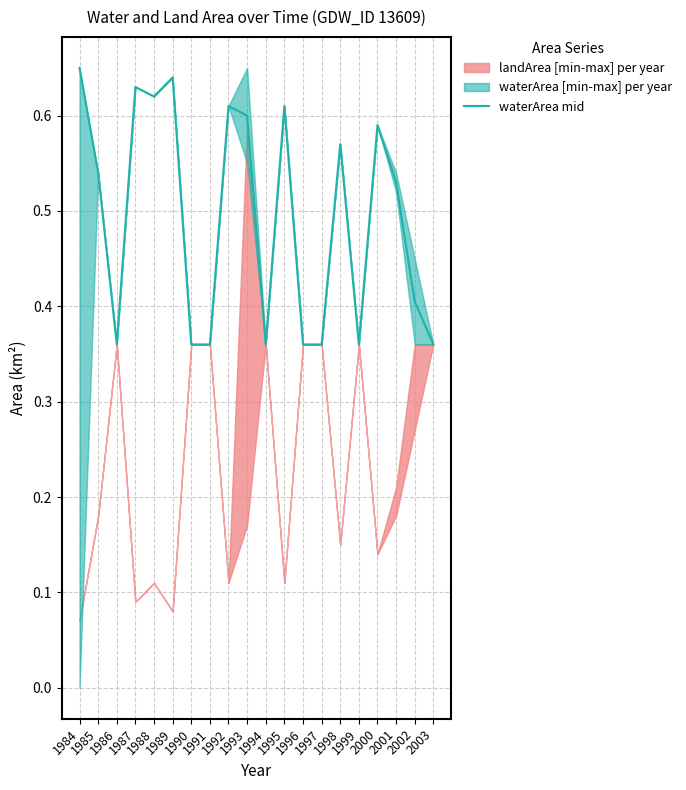

Reading right to left, extract all data points from this chart.

0.4	0.4	0.5	0.6	0.4	0.6	0.4	0.4	0.6	0.4	0.6	0.6	0.4	0.4	0.6	0.6	0.6	0.4	0.5	0.7